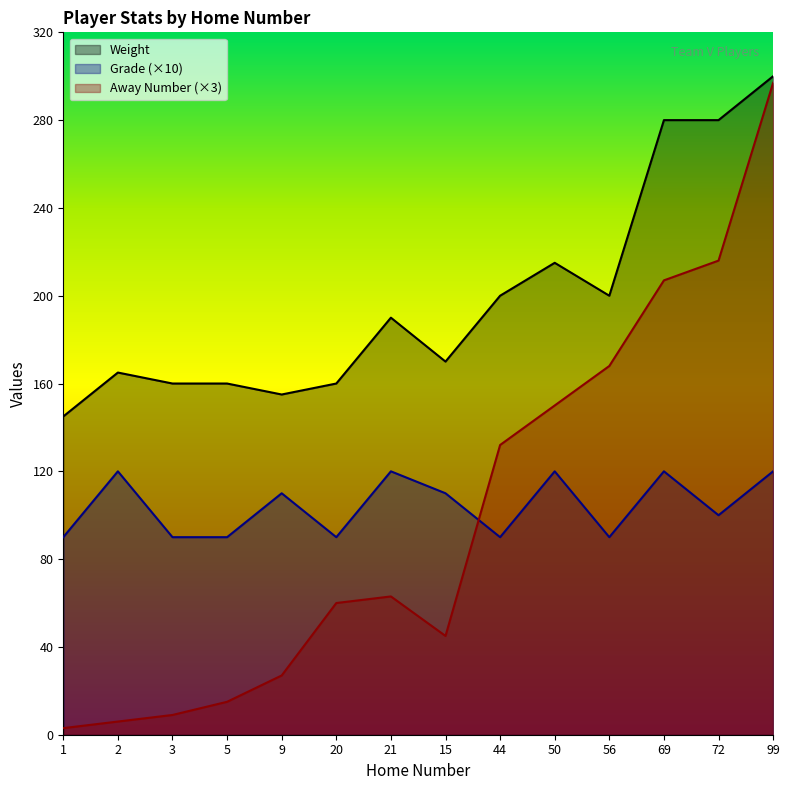

The value of Away Number at 9 is 27. True or false?

True